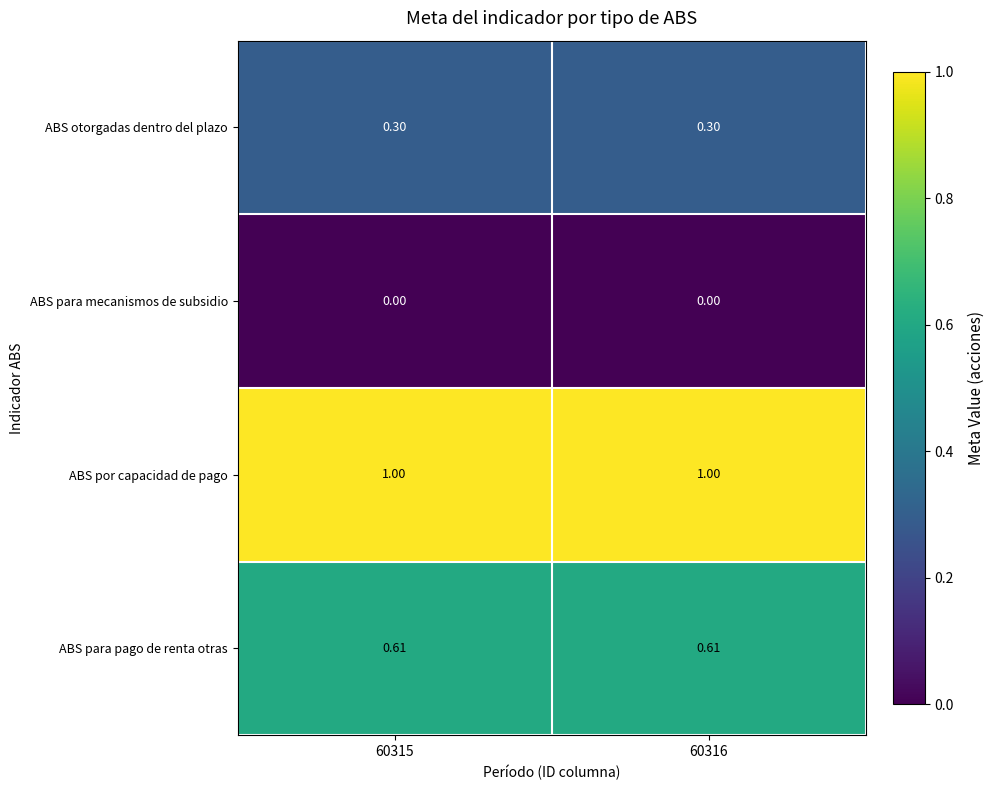

List the series in order of their overall mean, lowest first.

ABS para mecanismos de subsidio, ABS otorgadas dentro del plazo, ABS para pago de renta otras, ABS por capacidad de pago